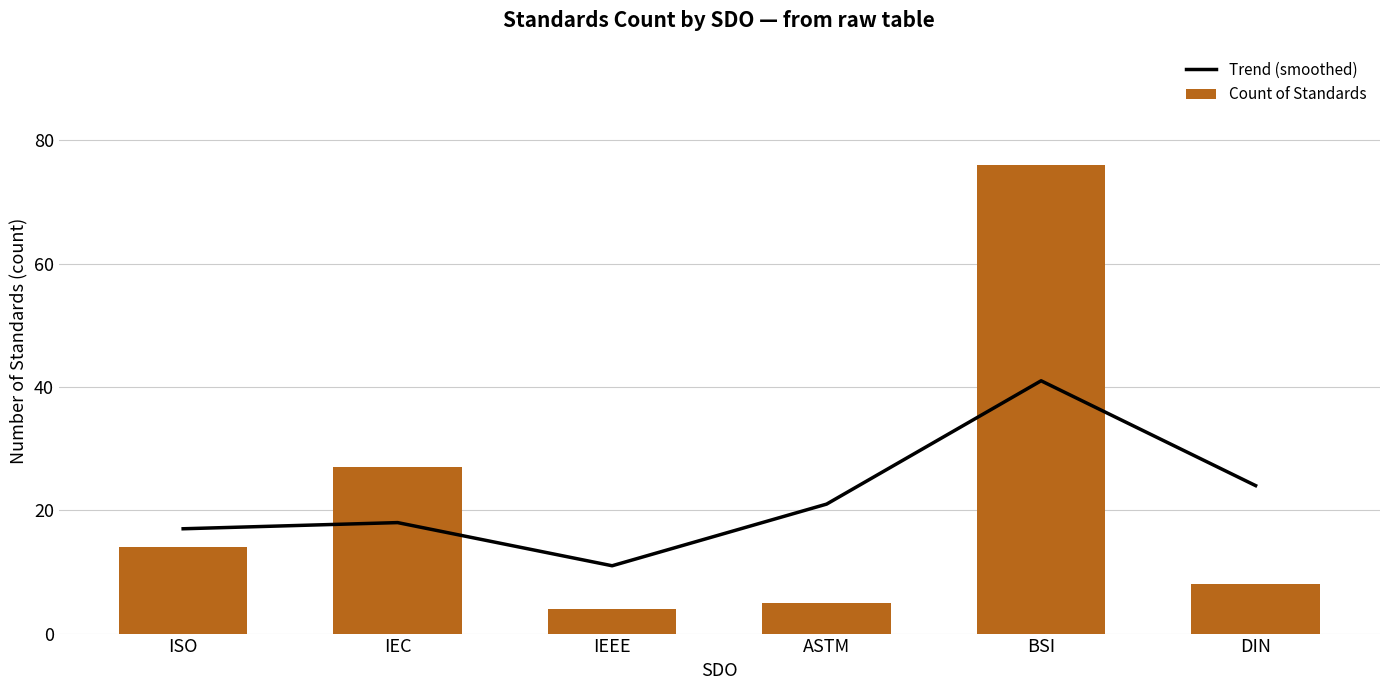

Reading right to left, list all the values displayed in this chart.

Trend (smoothed): 24	41	21	11	18	17
Count of Standards: 8	76	5	4	27	14